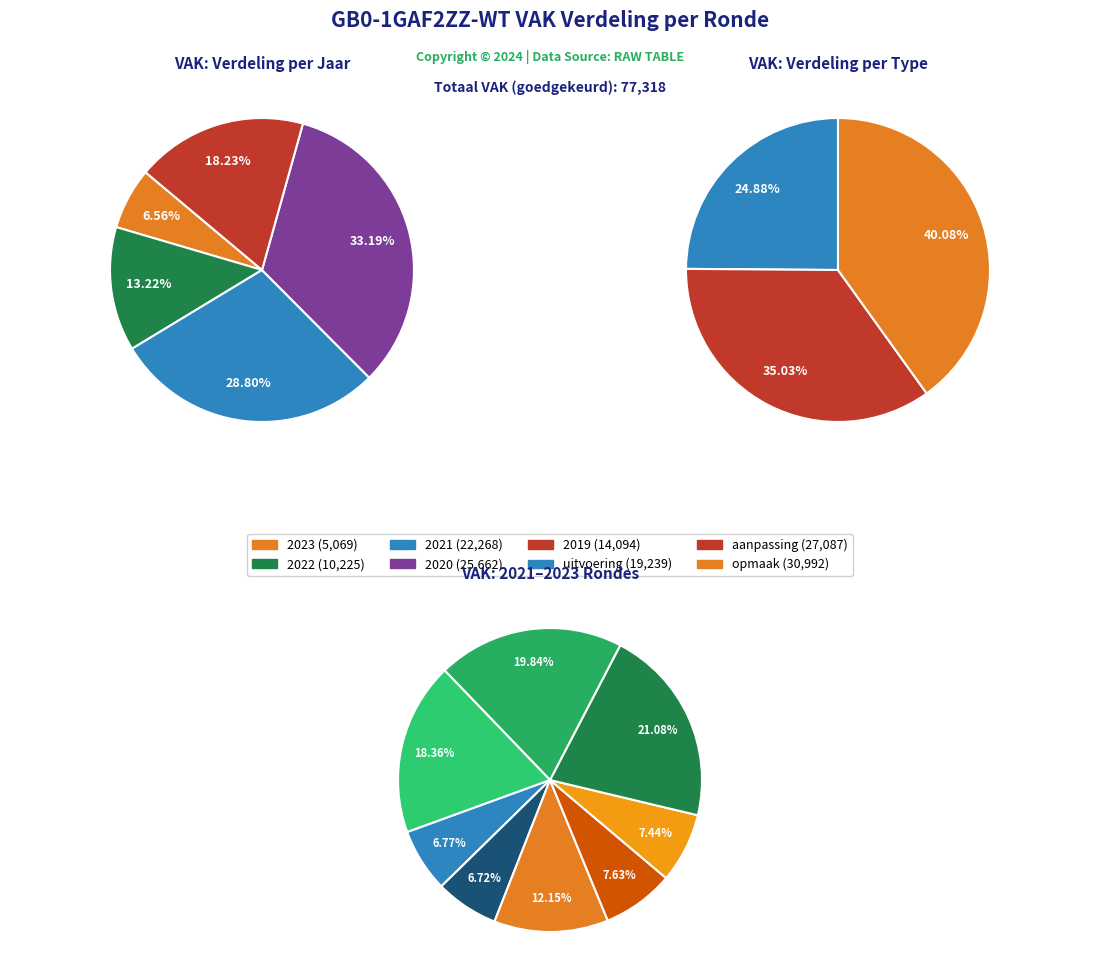

What is the change in value from 2023 Opmaak to 2022 uitvoering?

+2040